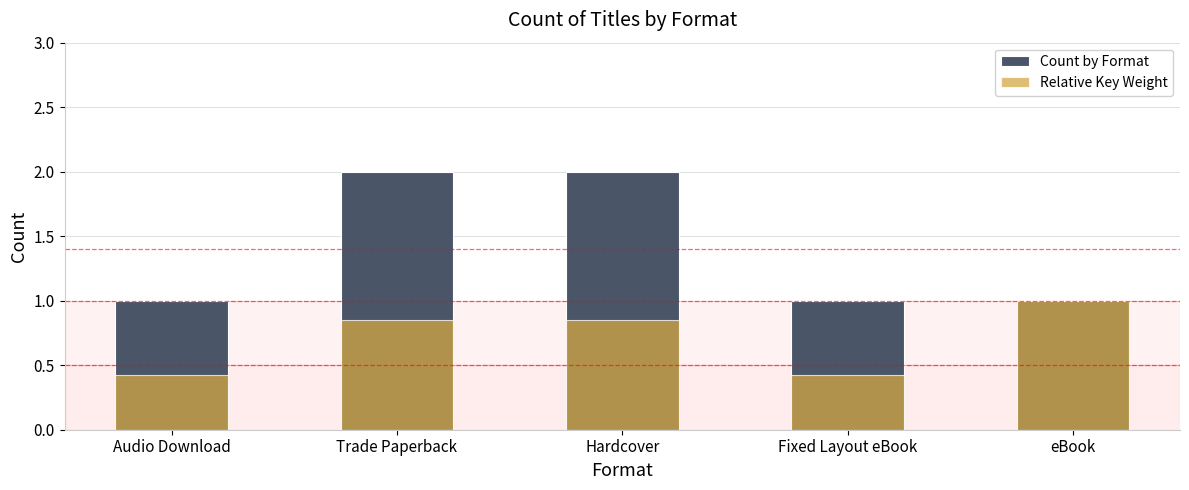

How many data points does each series have?

5